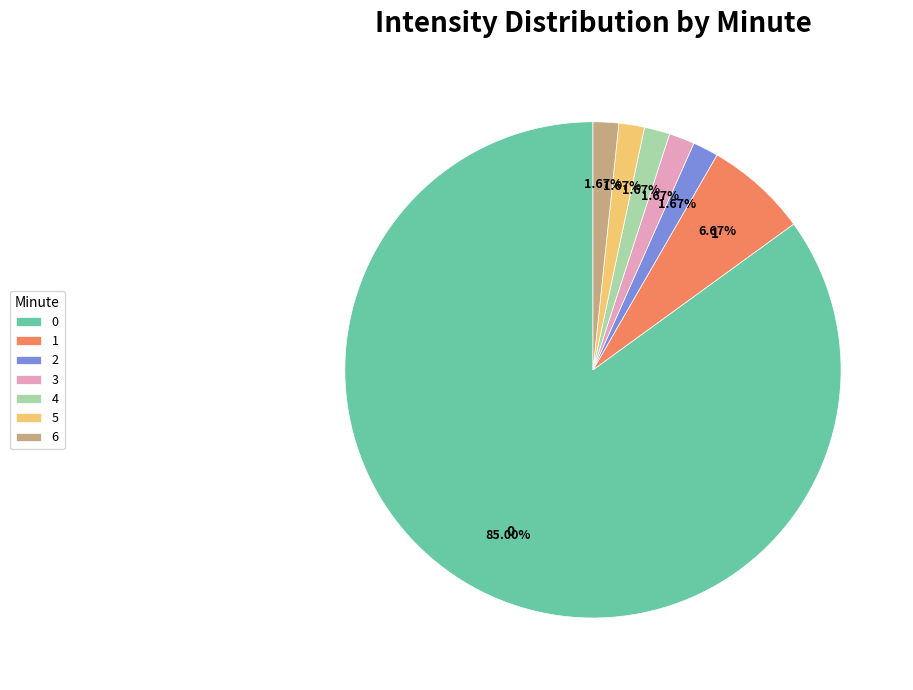

What percentage is the 6 slice, to the nearest percent?

2%